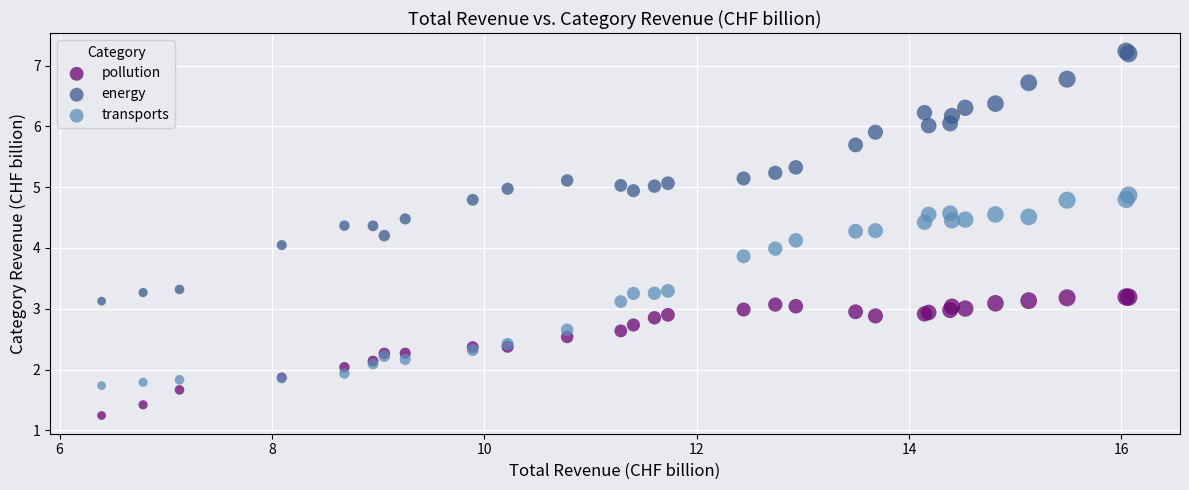

Which series reaches the minimum Y coordinate?

pollution